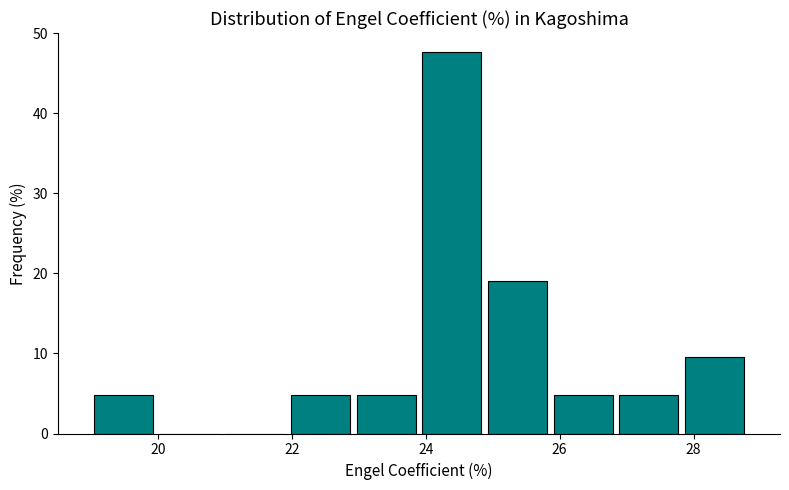

Which range on the x-axis has the tallest bar?

23.90 to 24.88